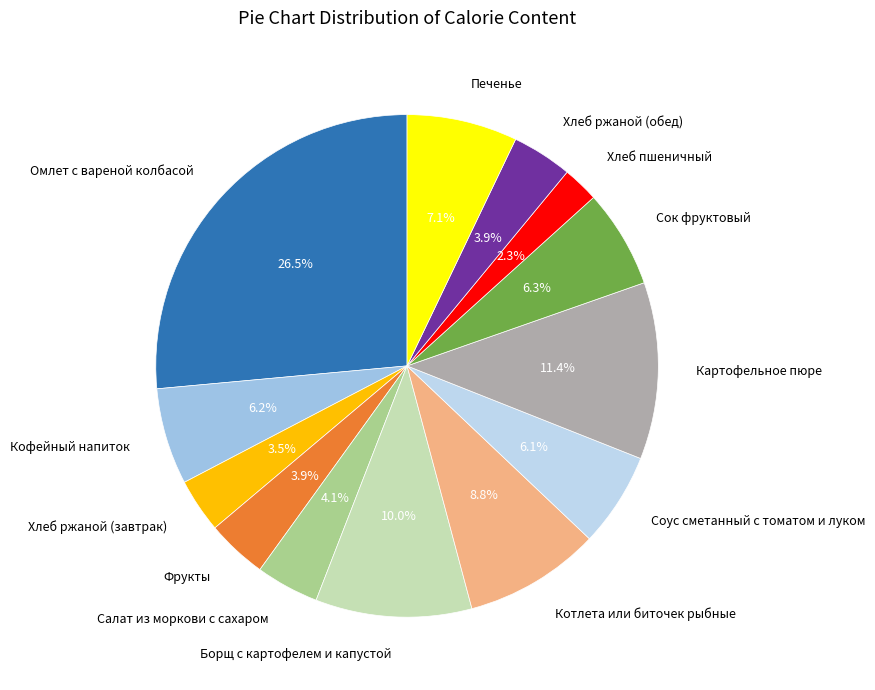

Does Омлет с вареной колбасой represent more than half of the total?

No